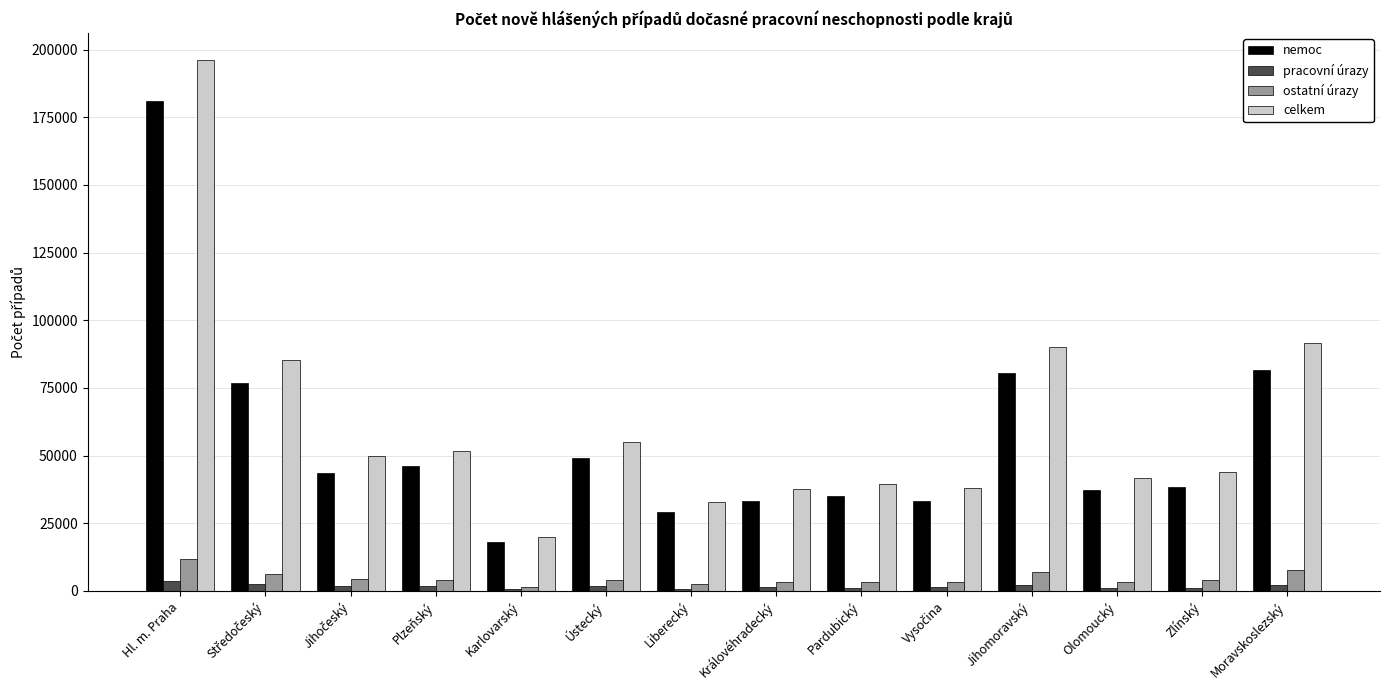

At which category is the sum across all series the highest?

Hl. m. Praha